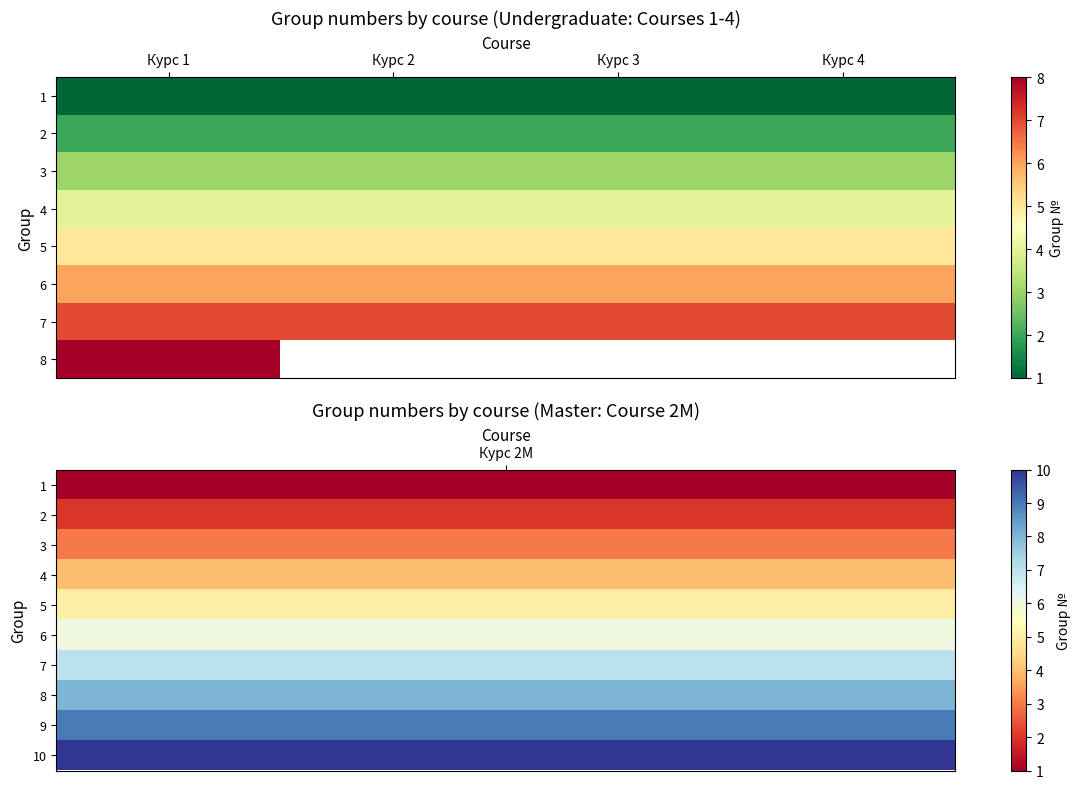

What is the maximum value shown in the chart?

8.0